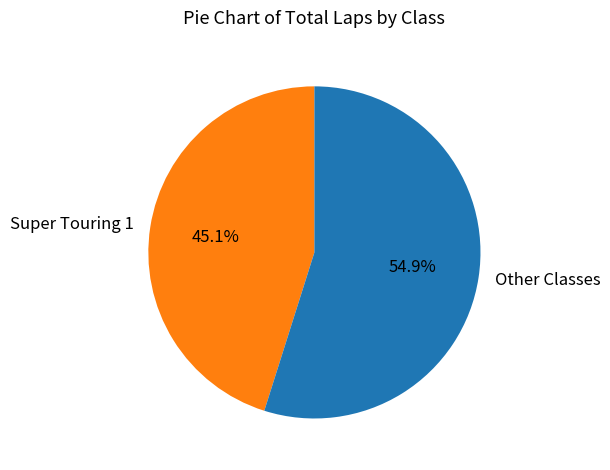

What is the smallest slice in the pie chart?

Super Touring 1